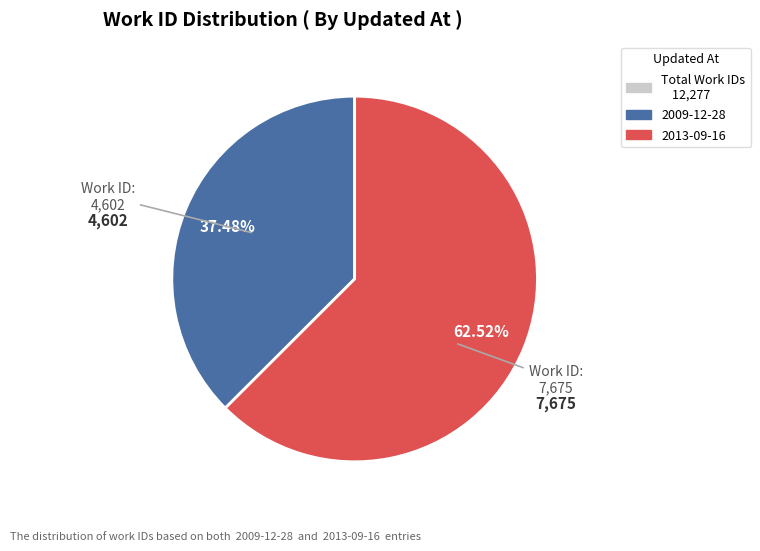

Is there a majority slice in this chart?

Yes